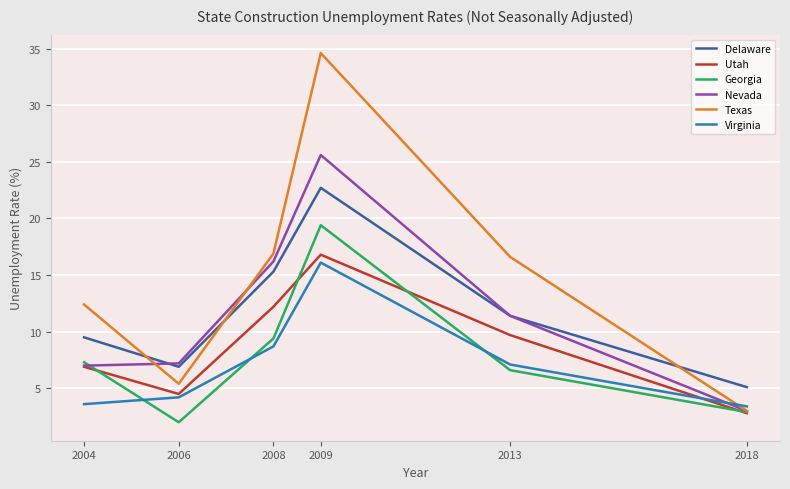

True or false: Delaware has more than 2 points higher than both neighbors.

False